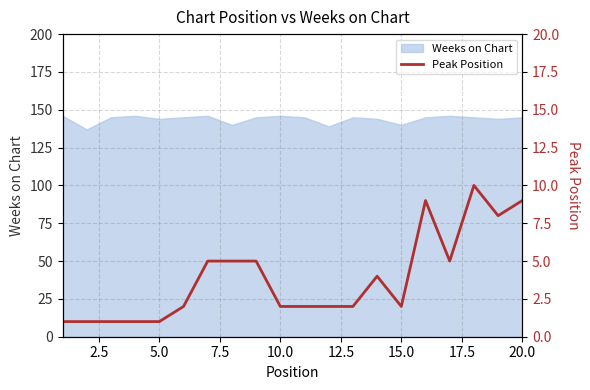

True or false: the data has more than 1 interior local peaks.

True